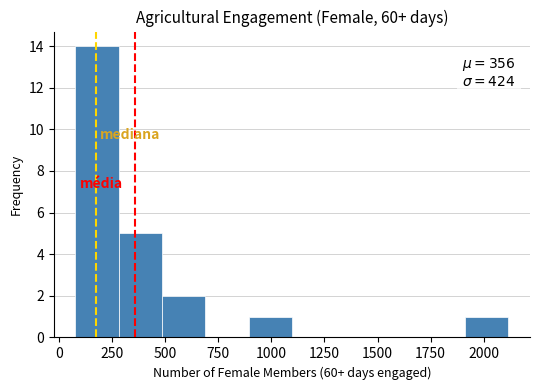

Over which range of the x-axis is the bar tallest?

100 to 300